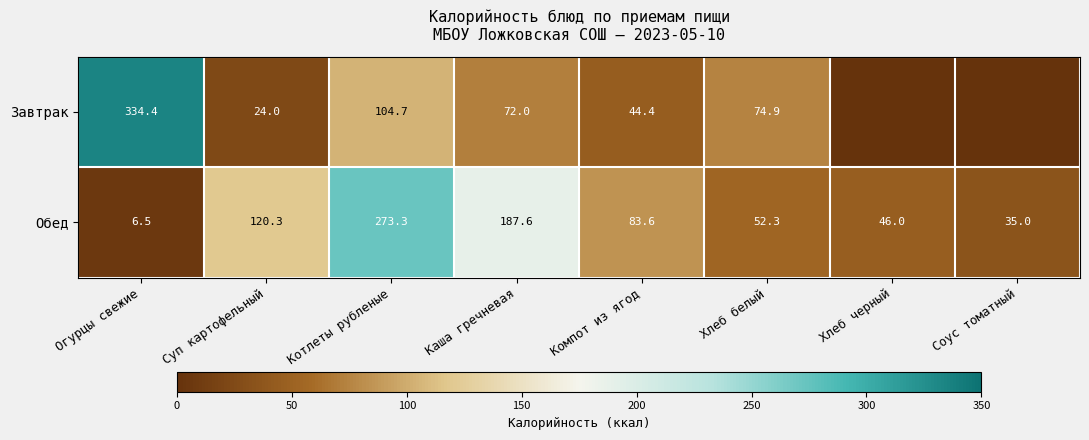

What is the maximum value shown in the chart?

334.4